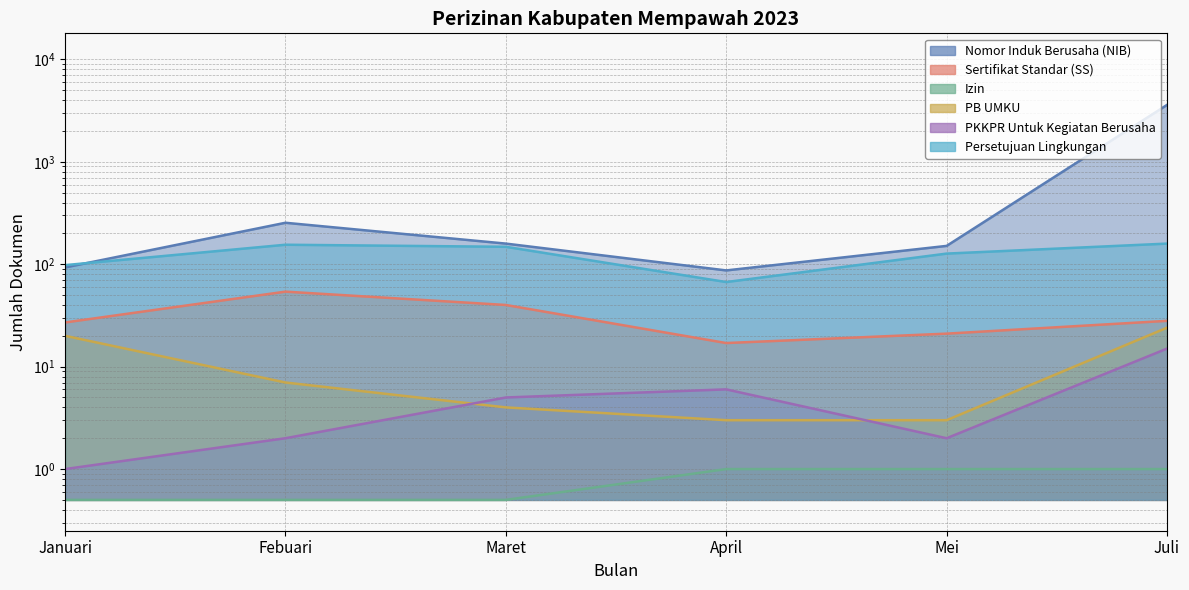

Count the number of data series in this chart.

6